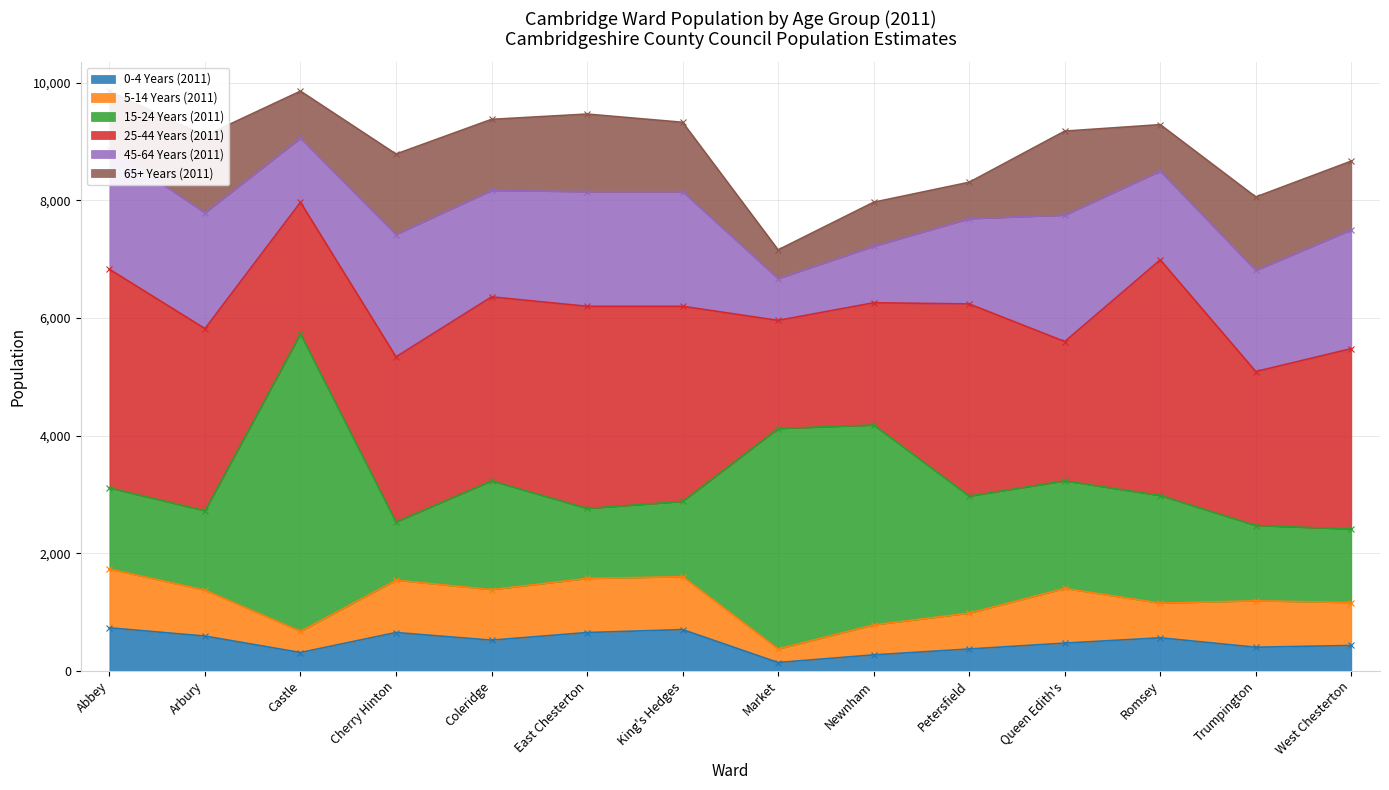

Is it true that 65+ Years (2011) equals 1180 at King's Hedges?

True